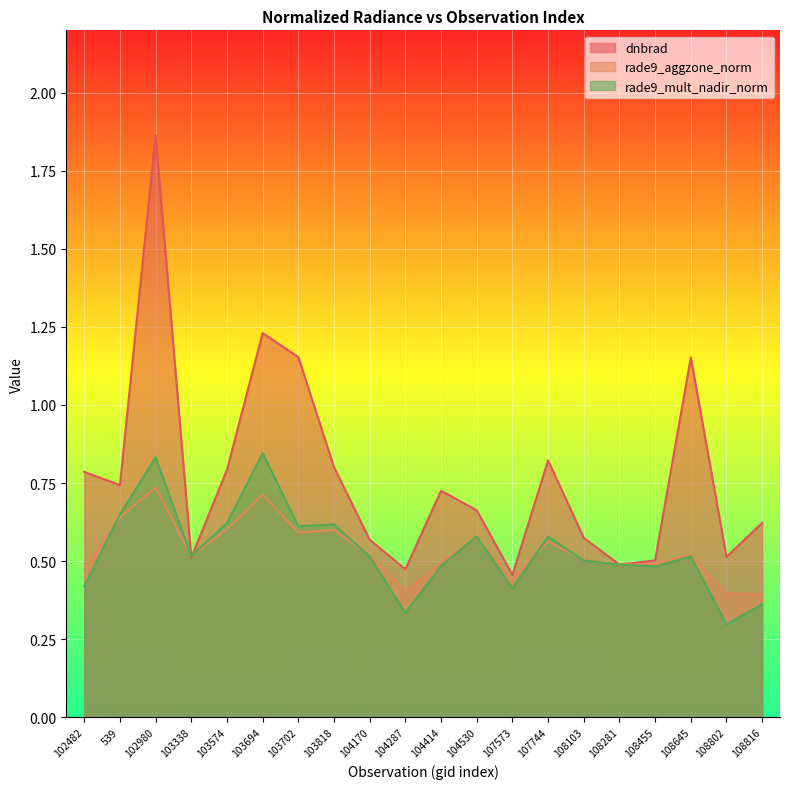

What position from the right is 108802?

2